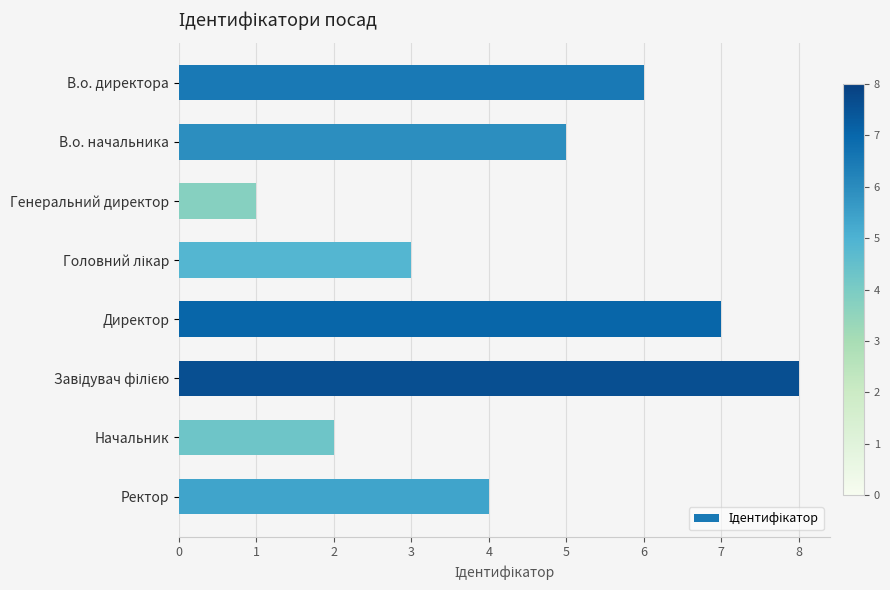

What is the greatest value displayed?

8